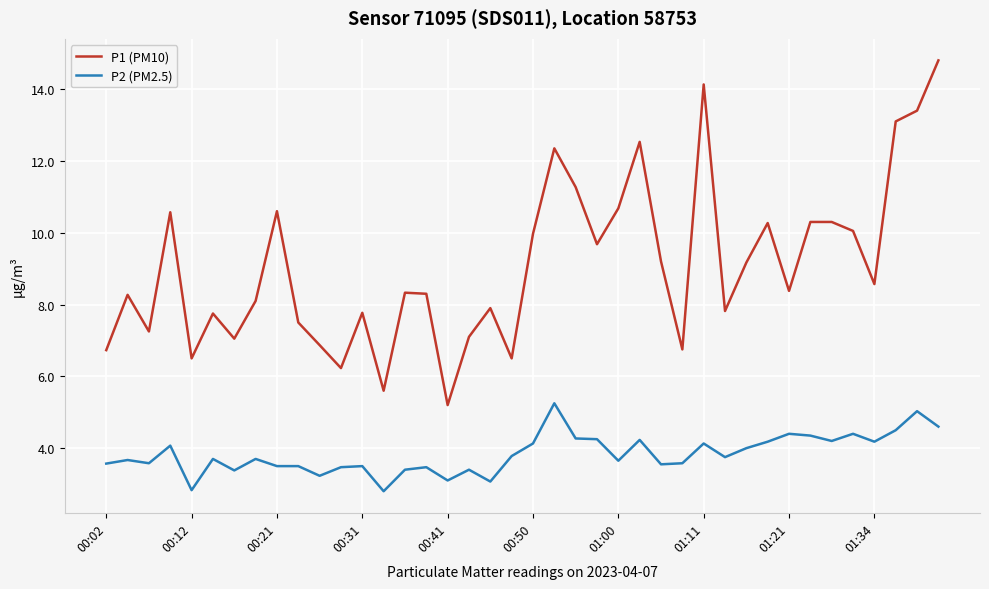

Which series has the largest range (max minus min)?

P1 (PM10)